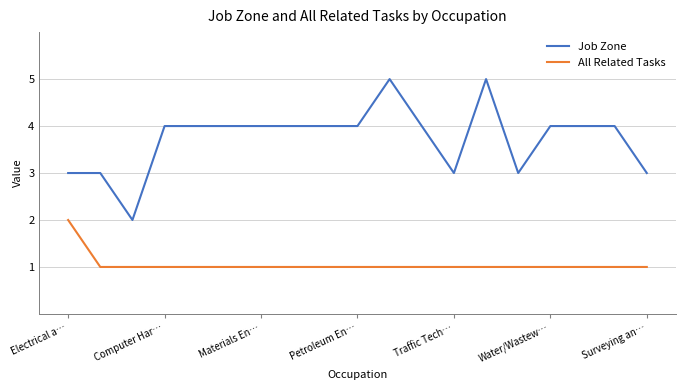

Which series has the largest total across all categories?

Job Zone